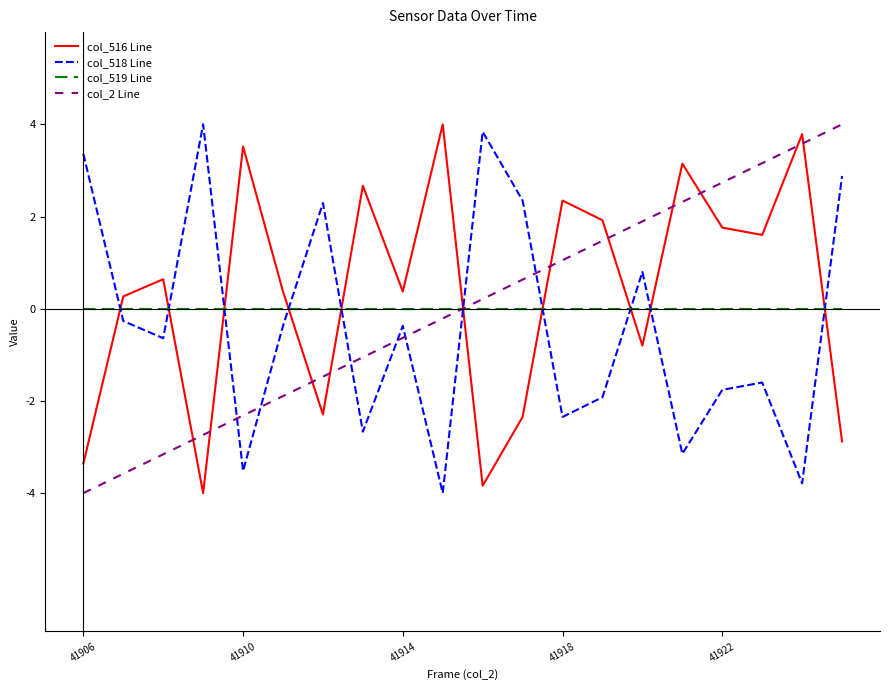

What is the minimum value shown in the chart?

-4.0